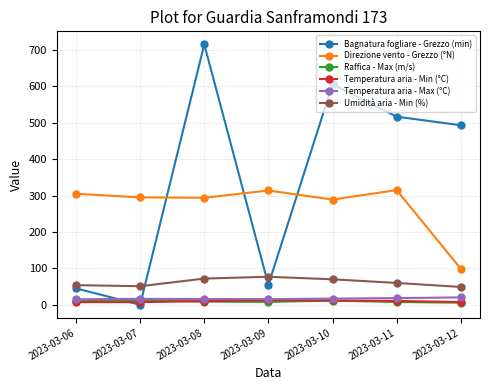

Count the number of data series in this chart.

6